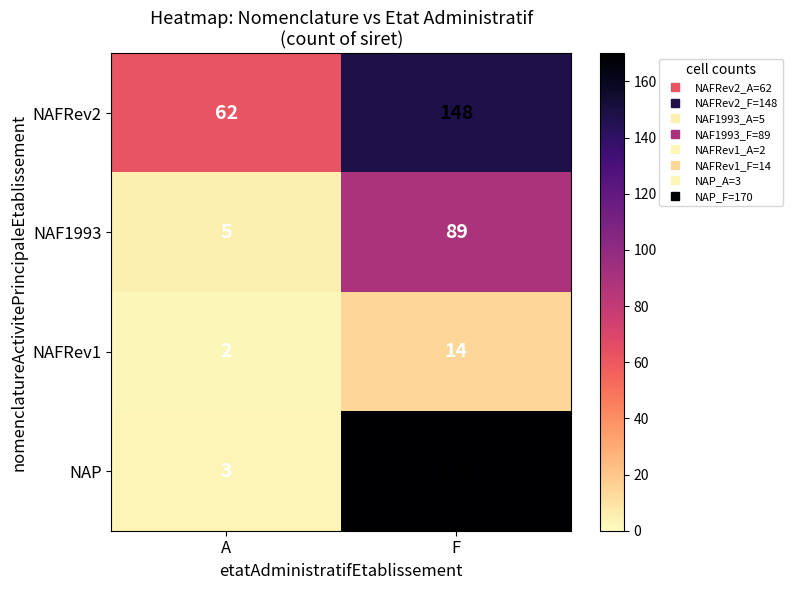

What is the difference between the NAF1993 values at A and F?

84